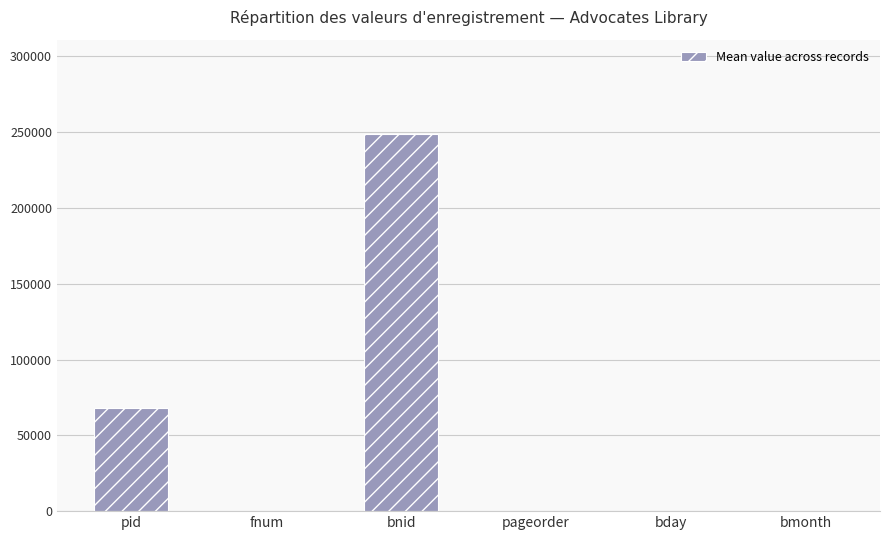

What is the average value?

52821.1